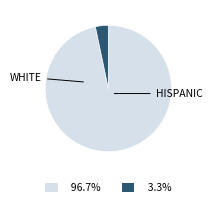

Is there any slice that represents more than half of the pie?

Yes